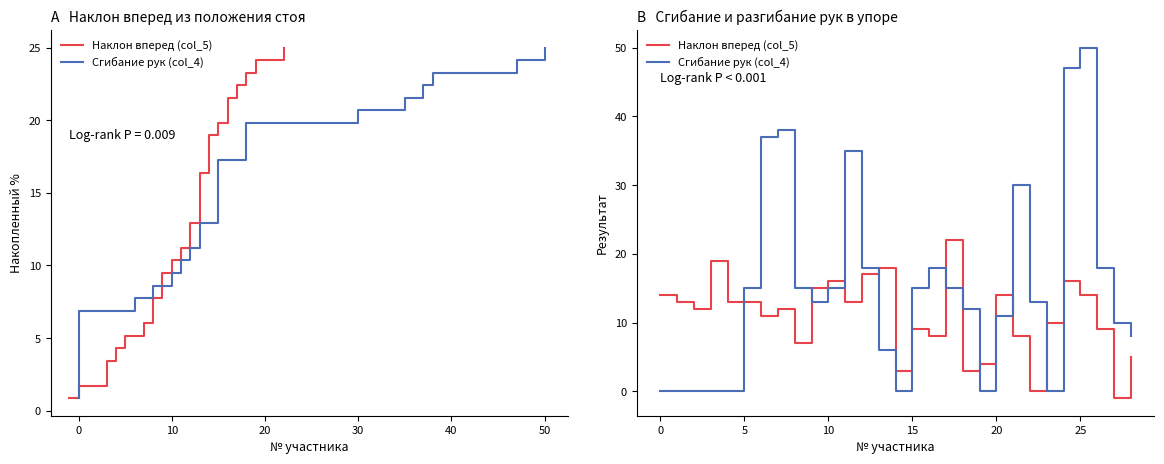

Rank the series at 14 from lowest to highest value.

Сгибание рук (col_4), Наклон вперед (col_5)